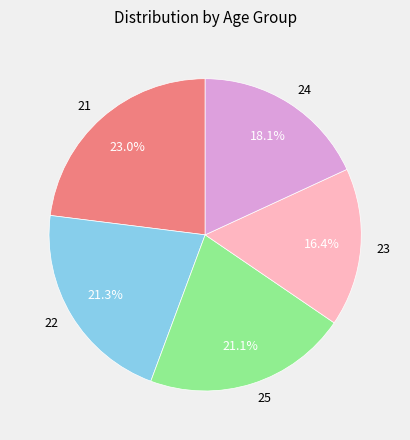

Is it true that 22 is 21% of the pie?

True